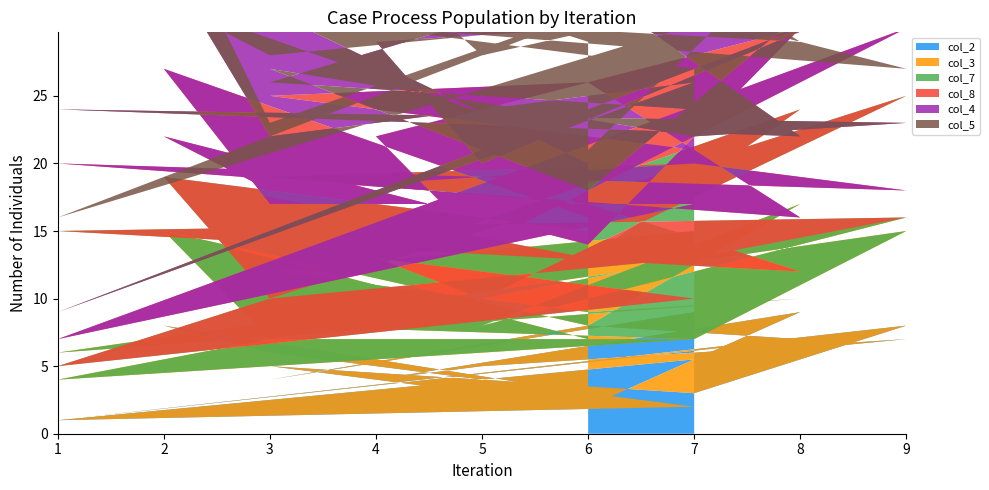

Reading right to left, list all the values displayed in this chart.

col_2: 3	8	6	2	1	7	5	4	9	2	6	5	3	8	1	7	8	4	9
col_3: 4	7	2	5	3	9	3	1	8	6	9	2	4	7	5	3	1	8	6
col_7: 8	4	6	3	1	9	2	8	7	5	4	3	6	1	9	2	8	7	5
col_8: 1	8	3	7	2	5	4	9	6	1	3	8	7	2	5	4	9	6	1
col_4: 4	8	5	9	2	3	6	7	1	4	8	9	2	5	4	6	7	1	3
col_5: 9	4	1	8	7	2	8	6	5	3	2	1	9	4	8	7	6	5	3